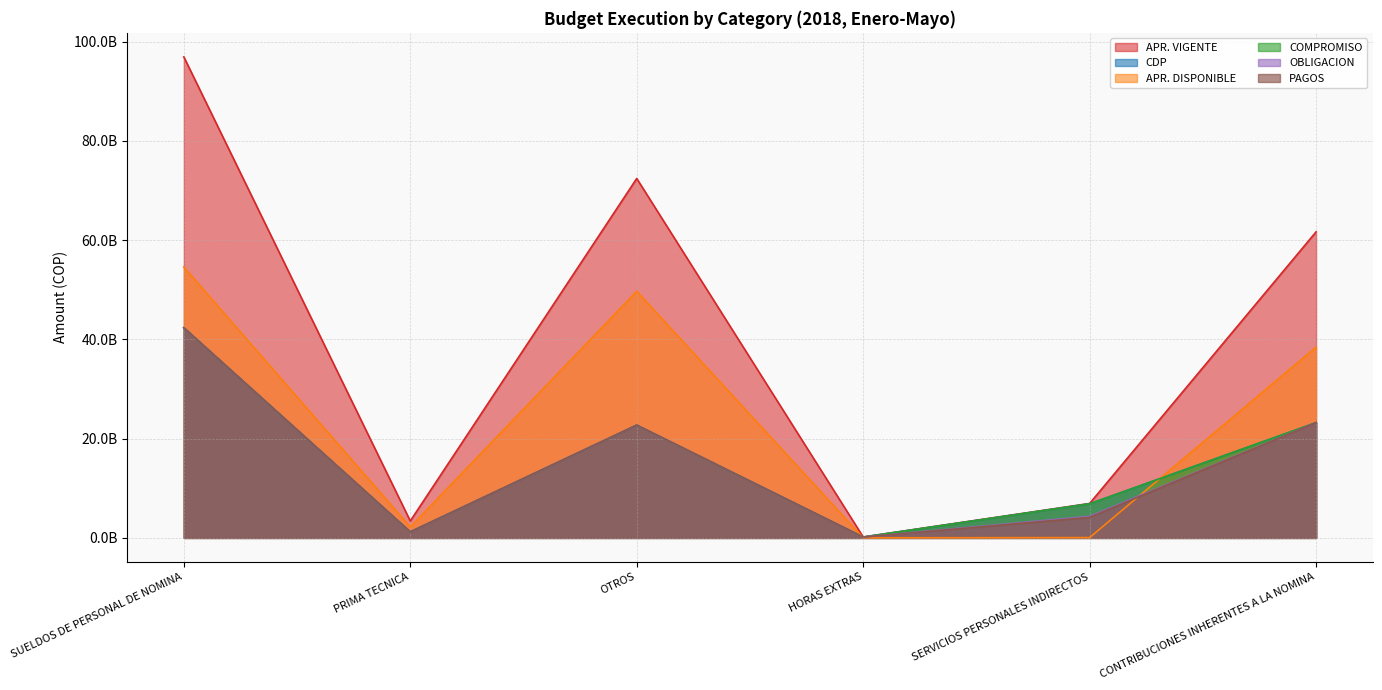

What is the total value across all series at SERVICIOS PERSONALES INDIRECTOS?

29235762053